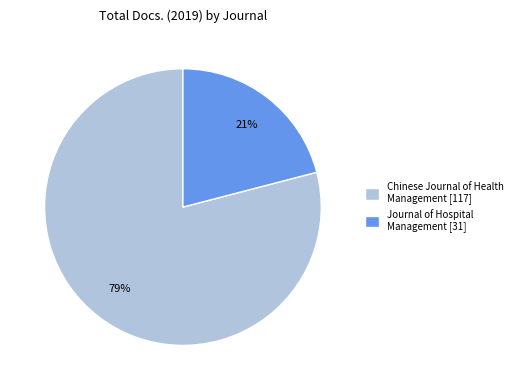

Rank the categories by value from lowest to highest.

Journal of Hospital Management [31], Chinese Journal of Health Management [117]